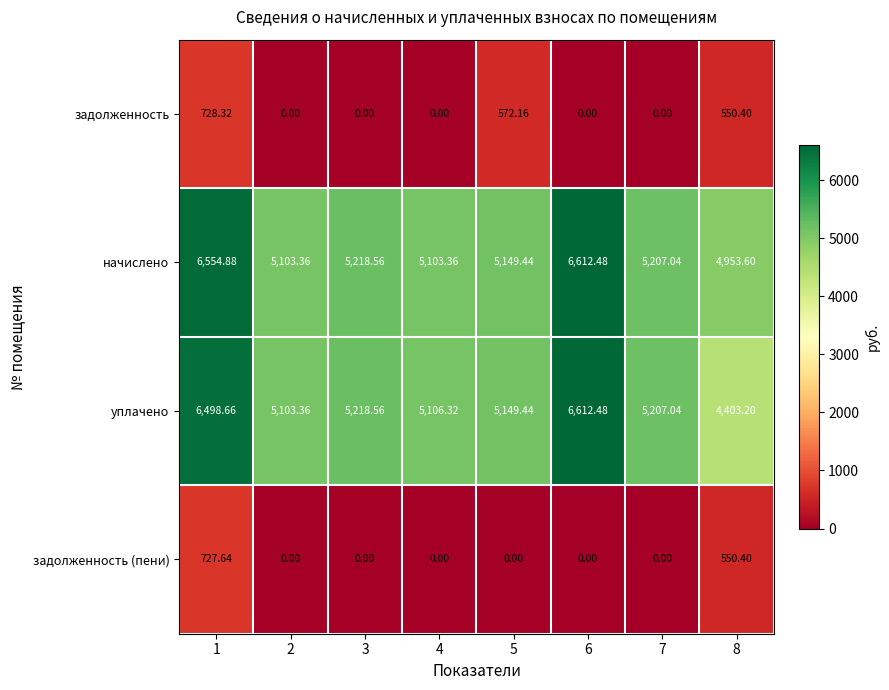

Which series has the largest range (max minus min)?

уплачено